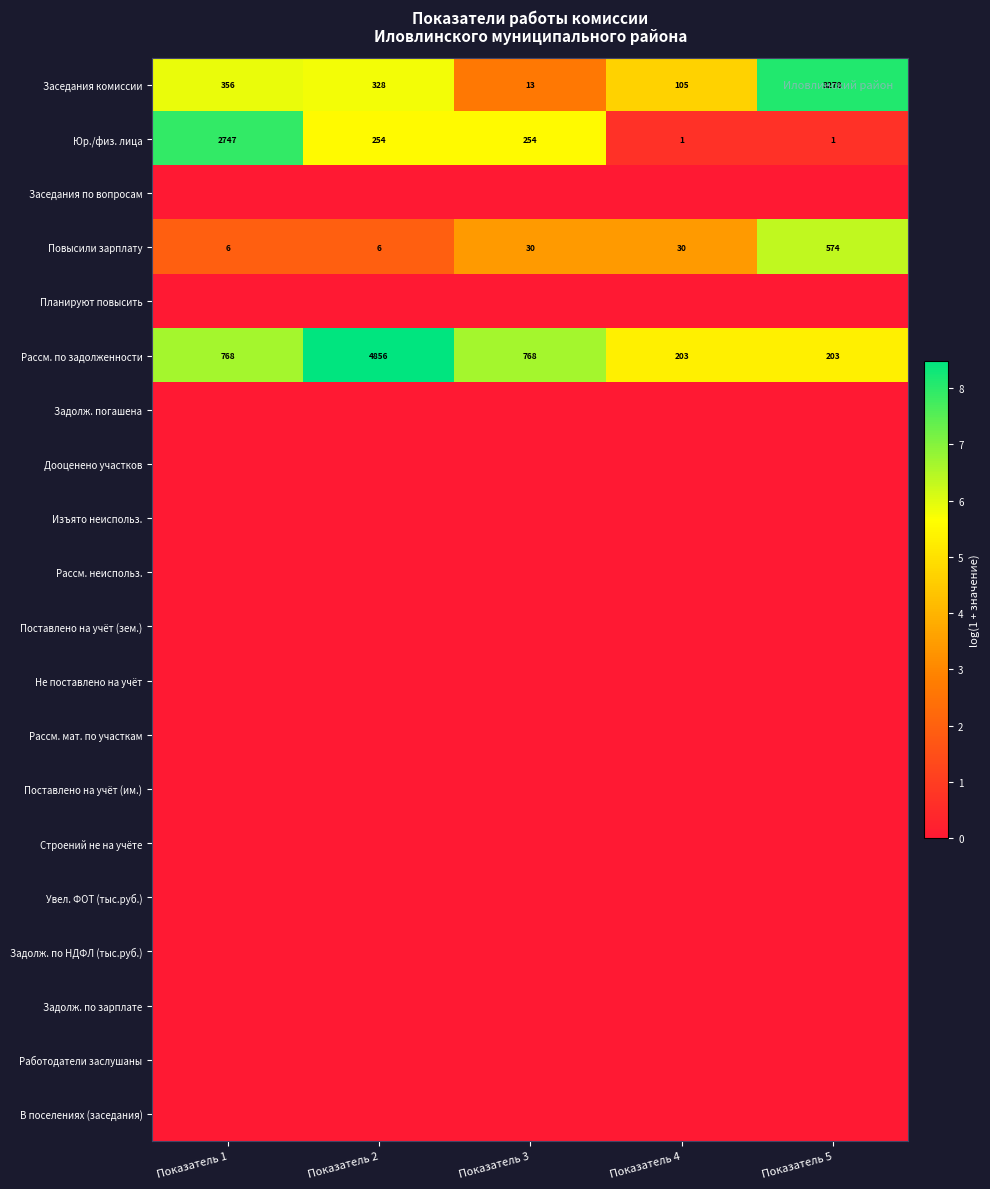

Is it true that Рассм. по задолженности equals 768 at Показатель 3?

True